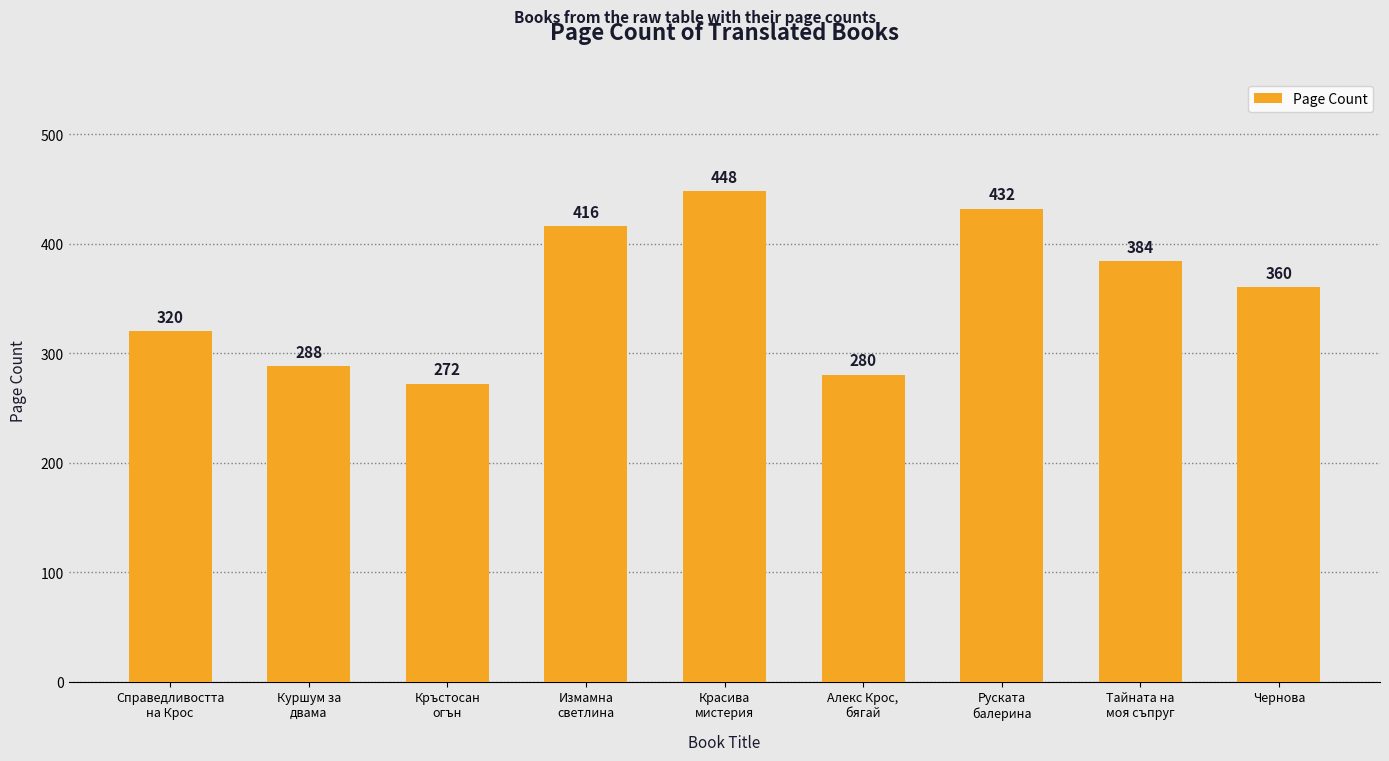

At which label does the data first exceed 360?

Измамна
светлина